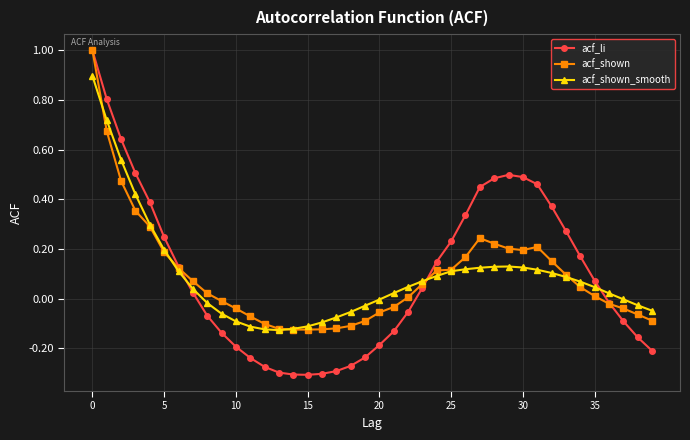

True or false: acf_shown has more than 0 points higher than both neighbors.

True